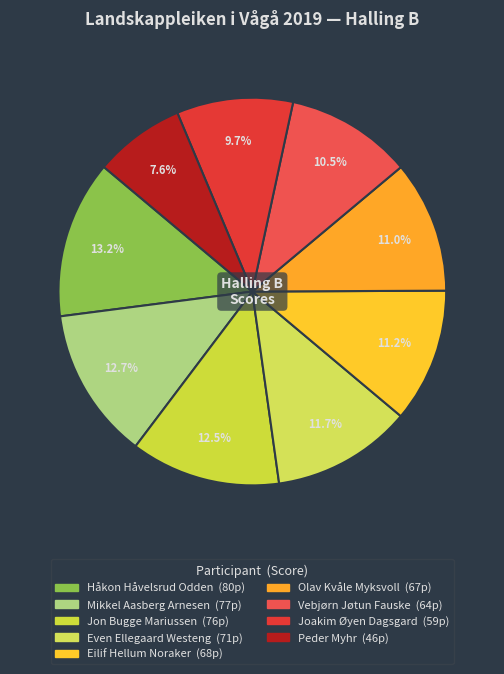

To the nearest percent, what is the average slice percentage?

11%